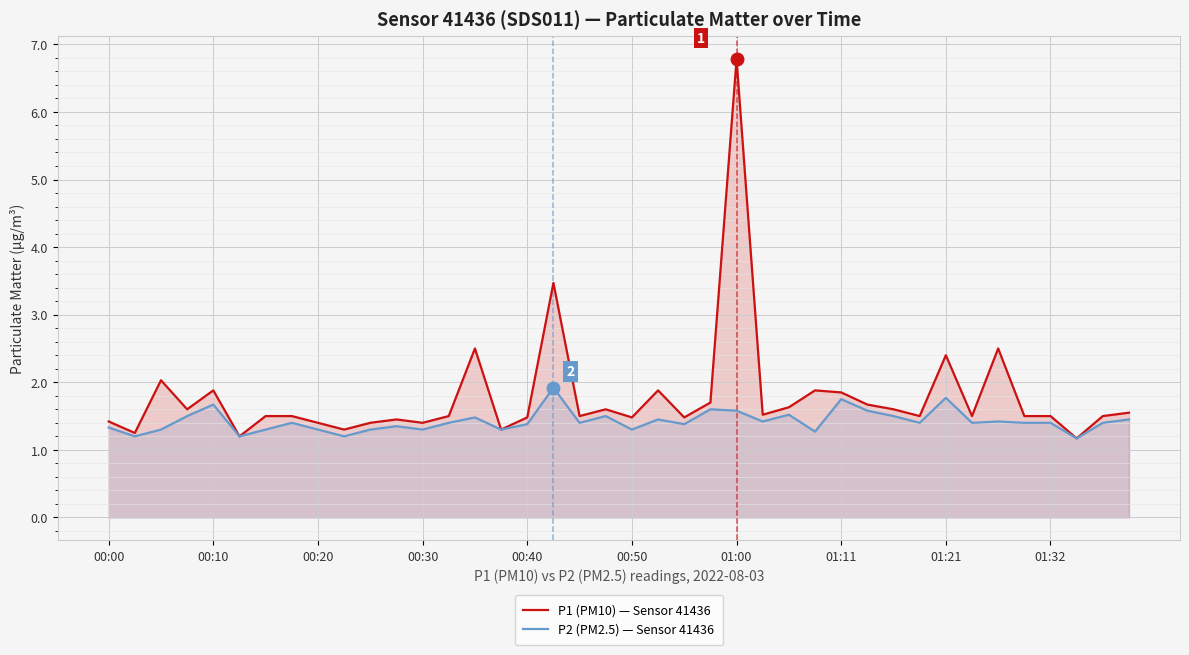

What position from the left is 38?

39